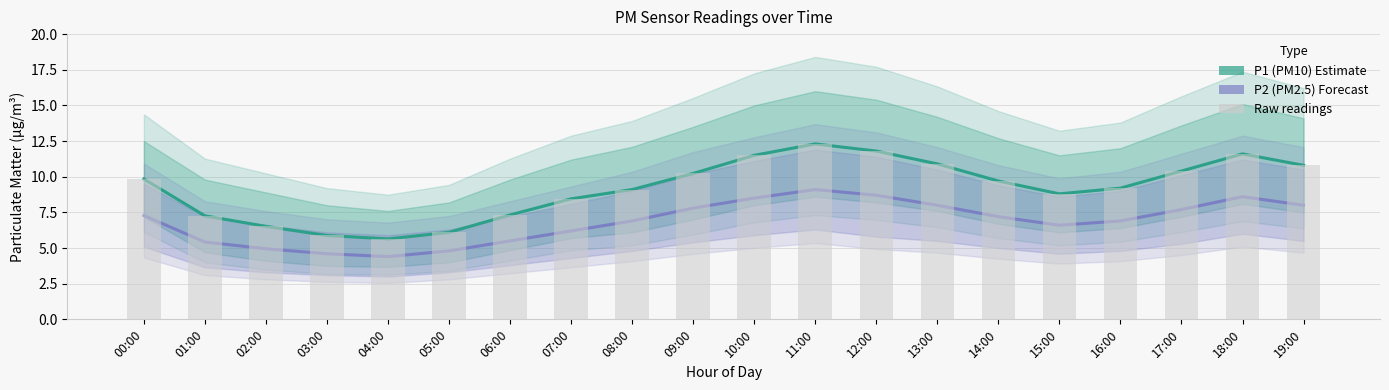

Which series has the largest total across all categories?

P1 (PM10)